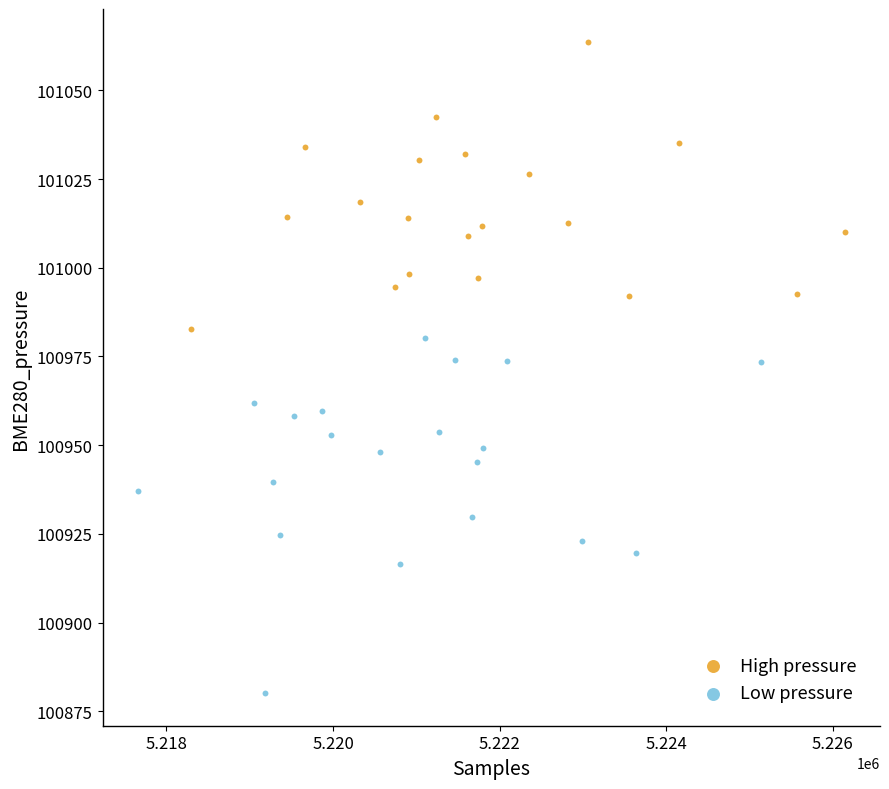

What are all the series names shown in the legend?

High pressure, Low pressure